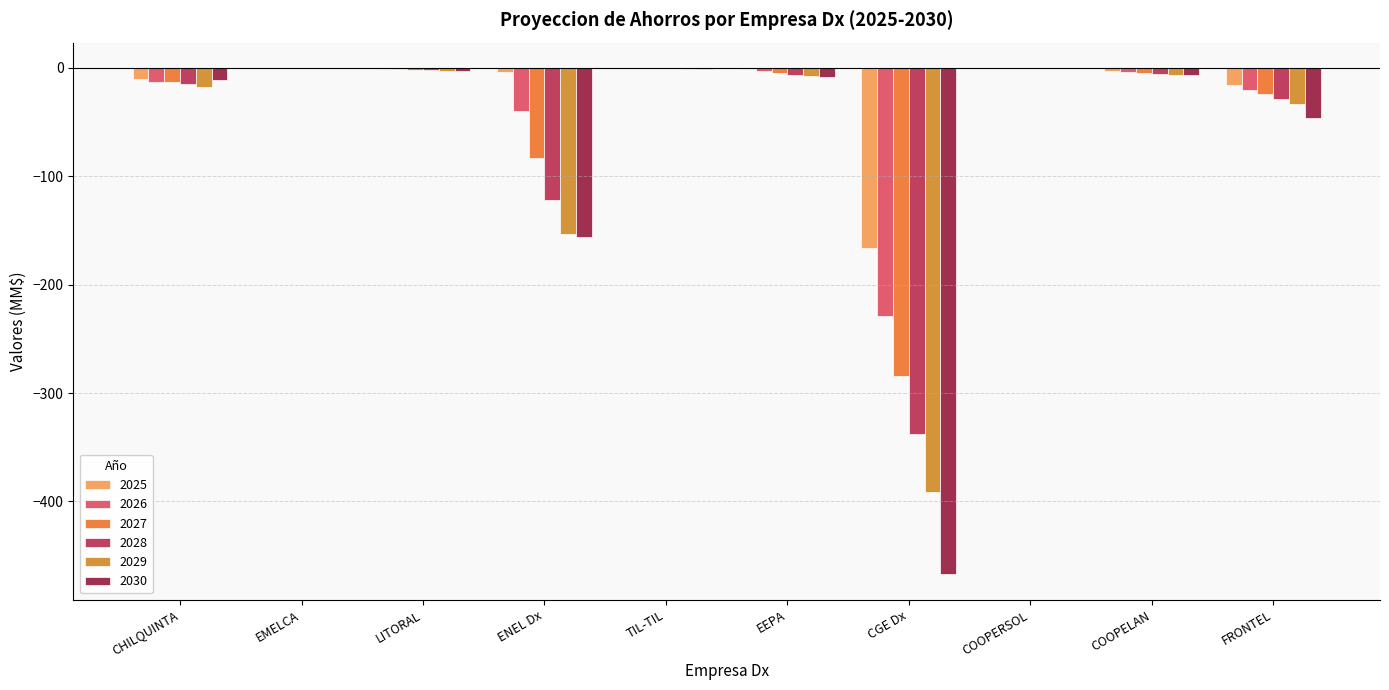

At which category is the sum across all series the highest?

COOPERSOL